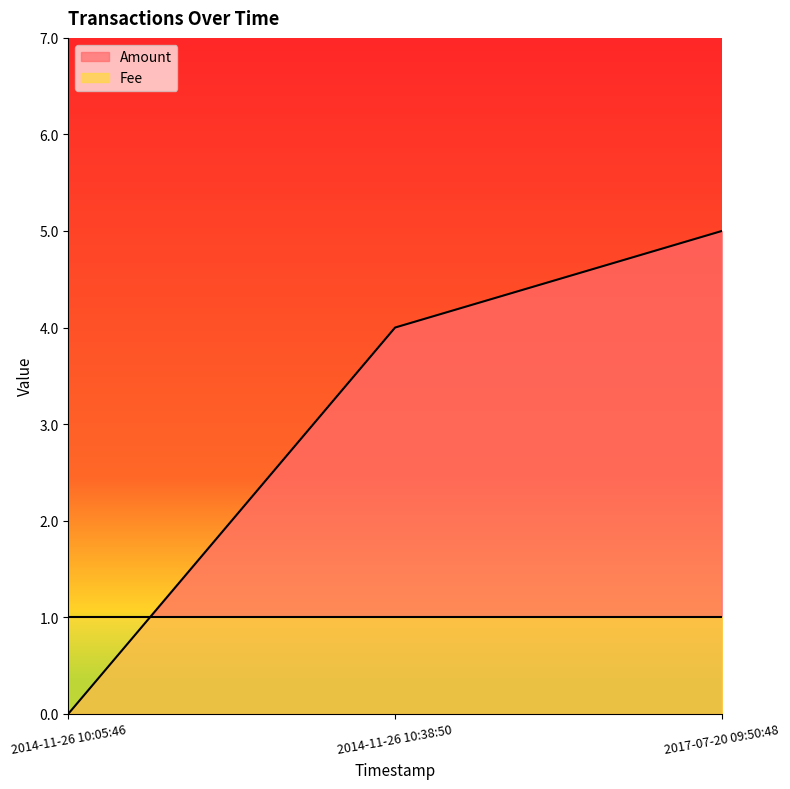

How many positive values are there?

2